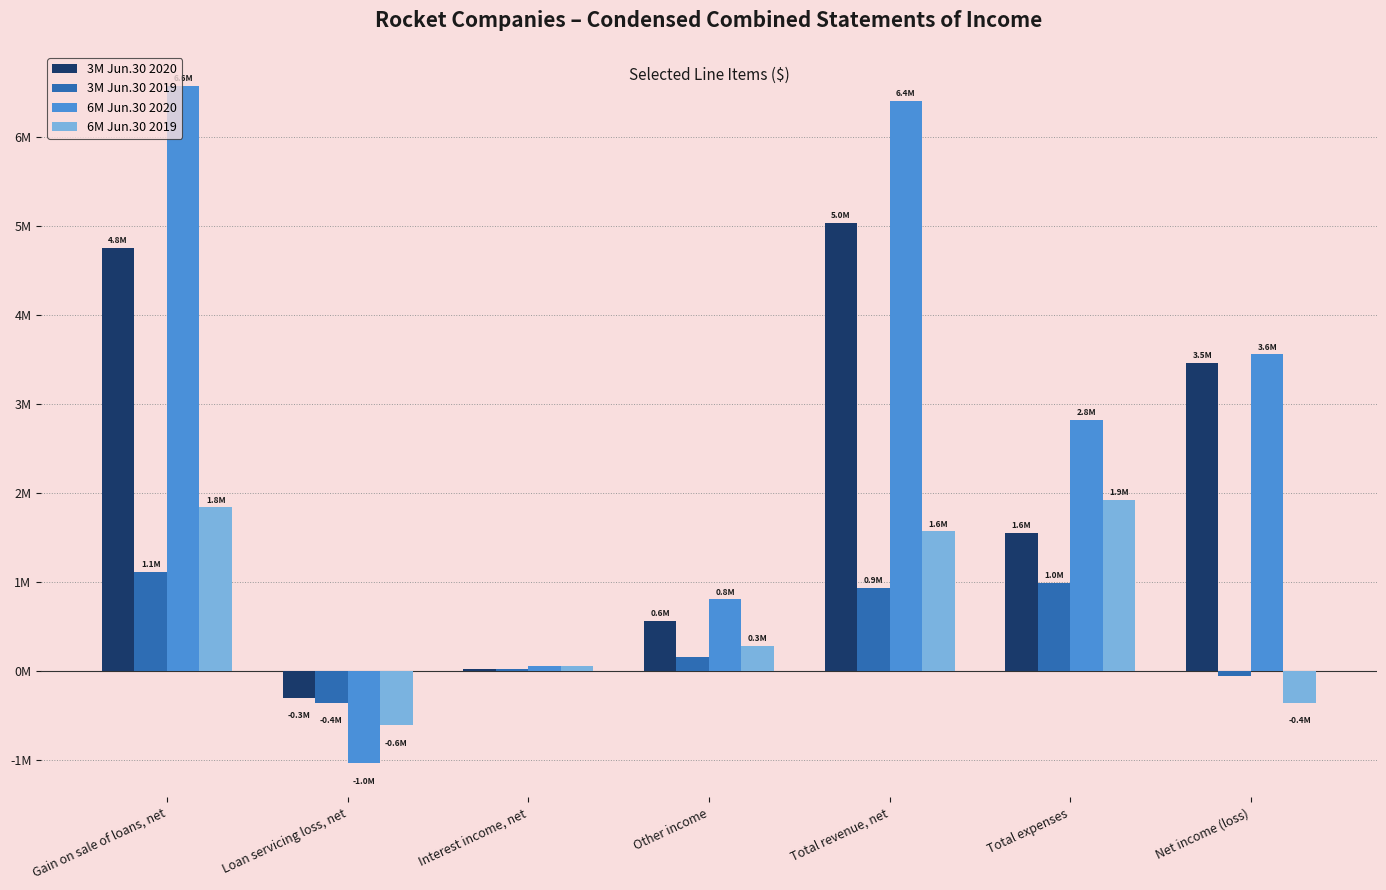

Which category has the highest value across all series?

Gain on sale of loans, net